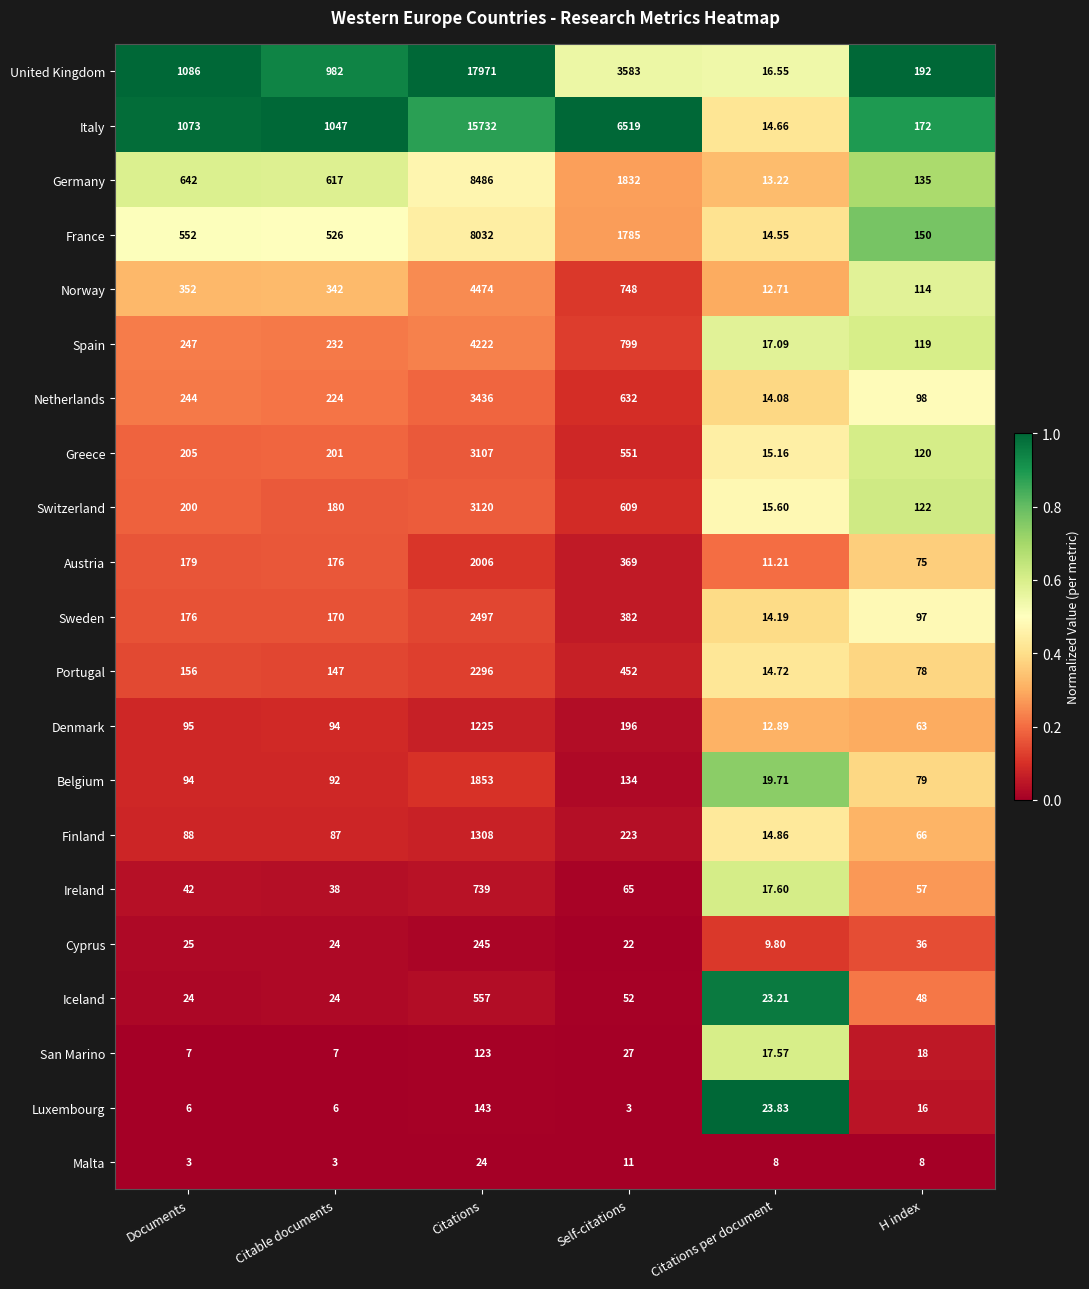

What is the difference between the highest and lowest values at Citations?

17947.0